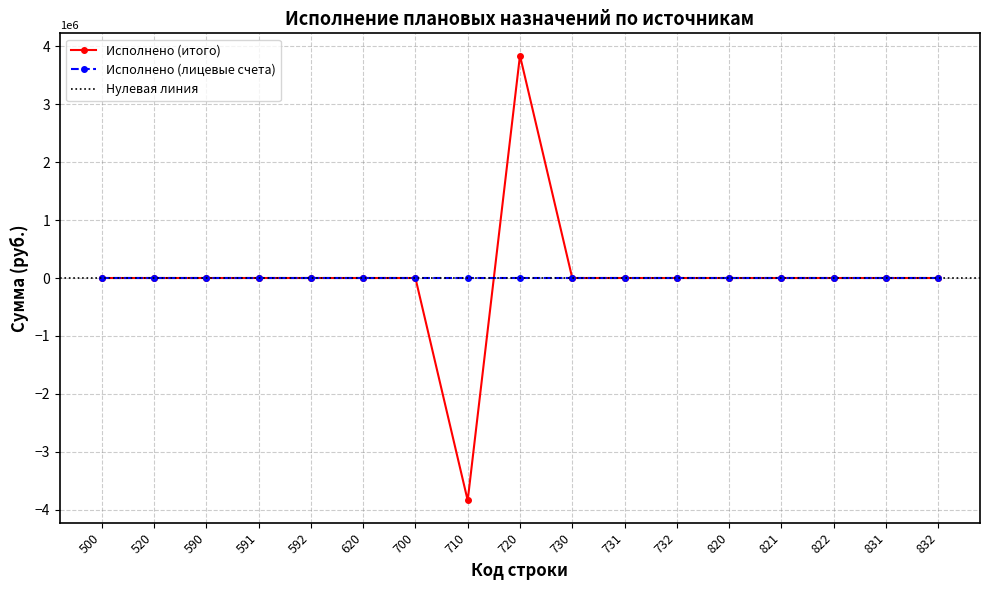

How many interior local valleys (lower than both neighbors) does the data have?

1